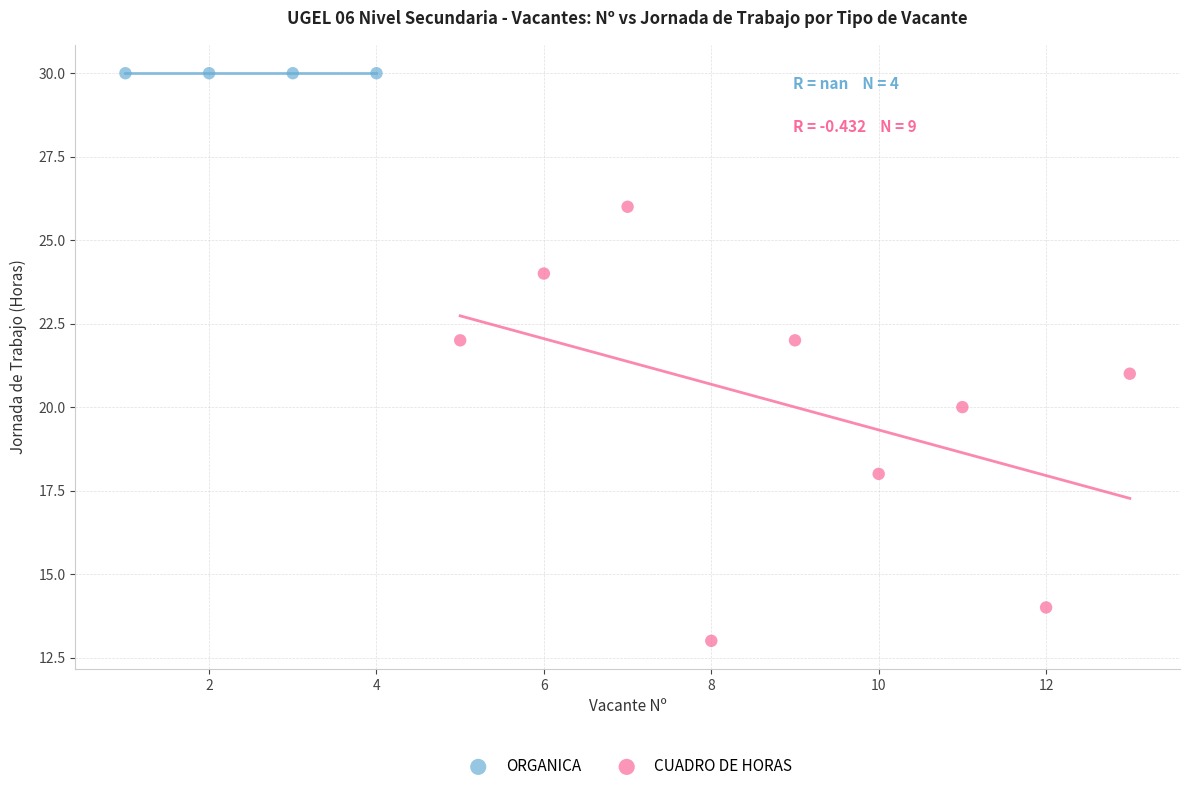

Which series contains the lowest Y value?

CUADRO DE HORAS